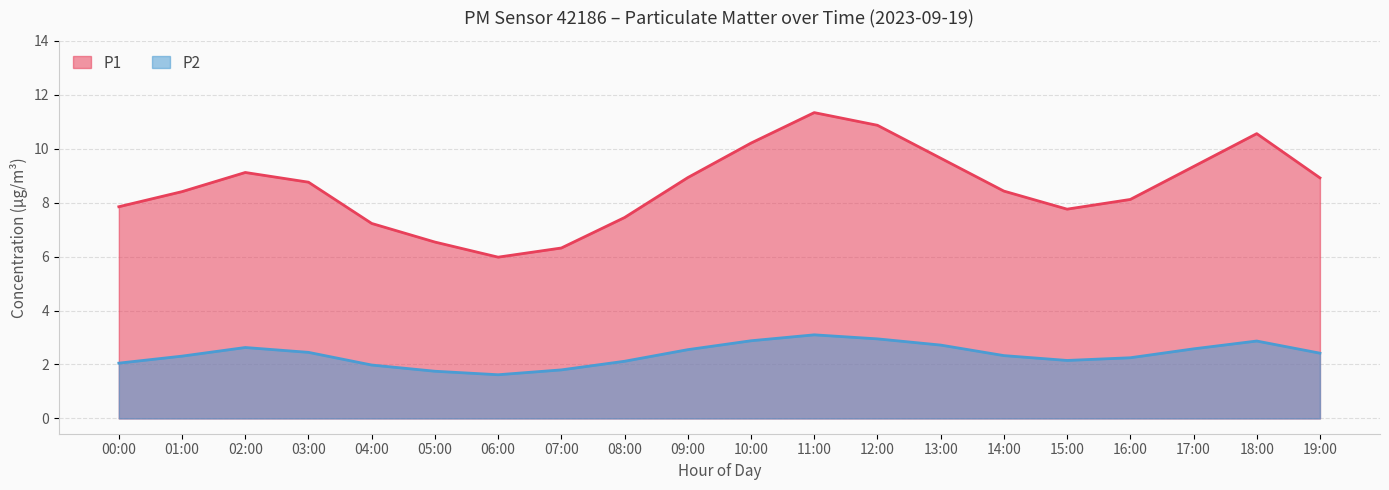

At 01:00, list the series in order from largest to smallest.

P1, P2